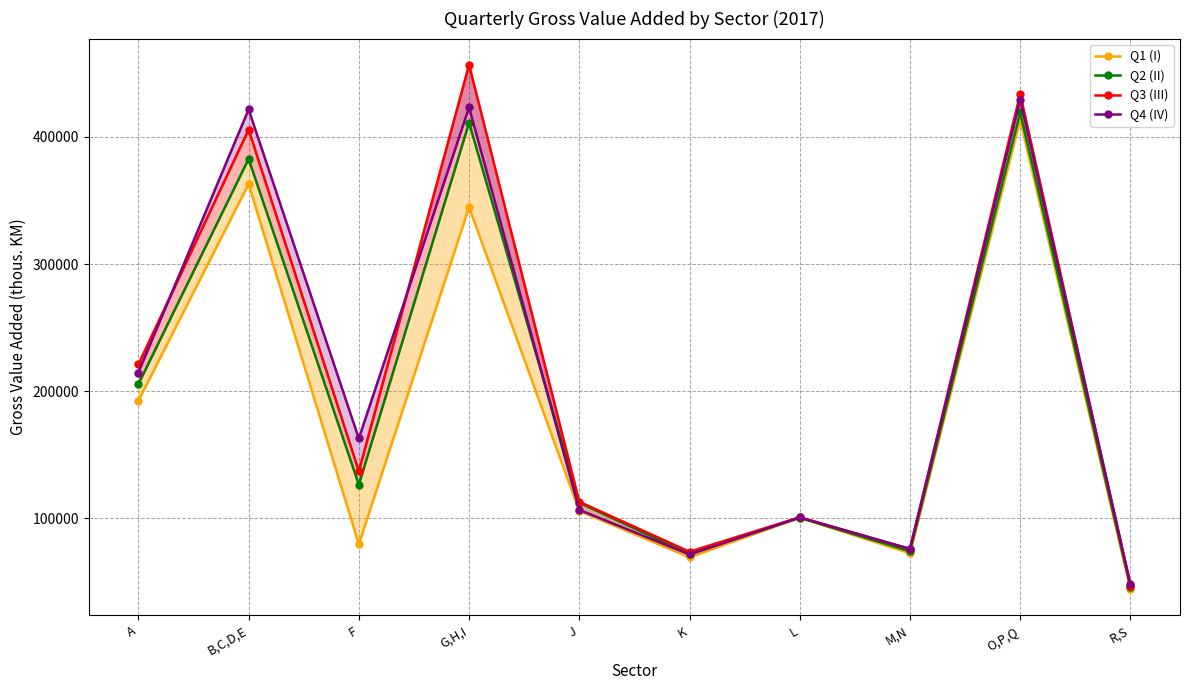

Reading right to left, list all the values displayed in this chart.

Q1 (I): 44565	413441	72590	100516	69408	105794	344748	79648	362838	192457
Q2 (II): 46028	419233	74141	100516	71932	112346	411121	126500	382675	205600
Q3 (III): 47215	433553	75985	100856	73789	113042	456659	137041	405755	221090
Q4 (IV): 48527	429346	75985	100753	71601	106681	423118	162810	421564	214673